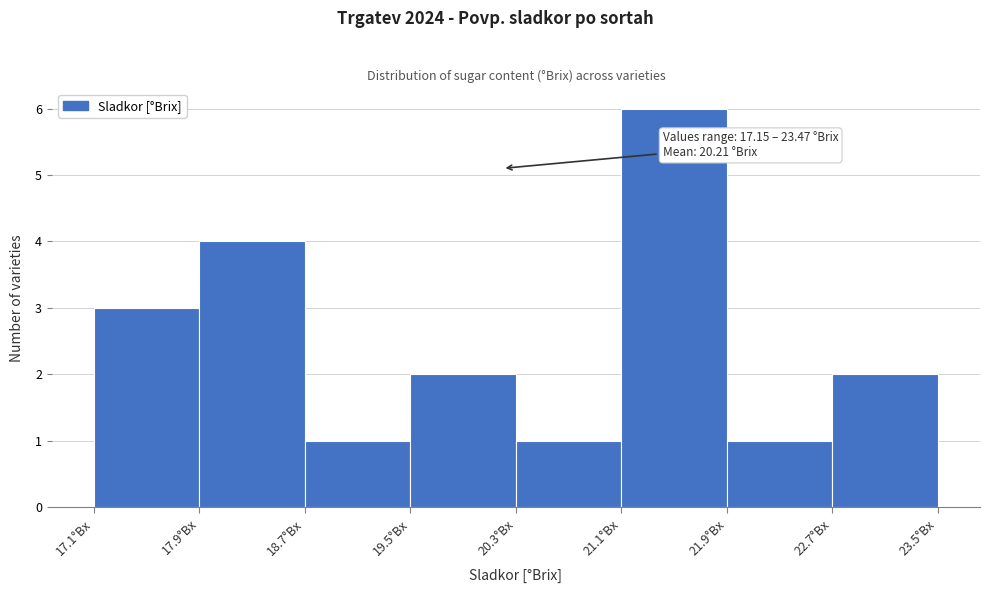

Which range on the x-axis has the tallest bar?

21.10 to 21.89